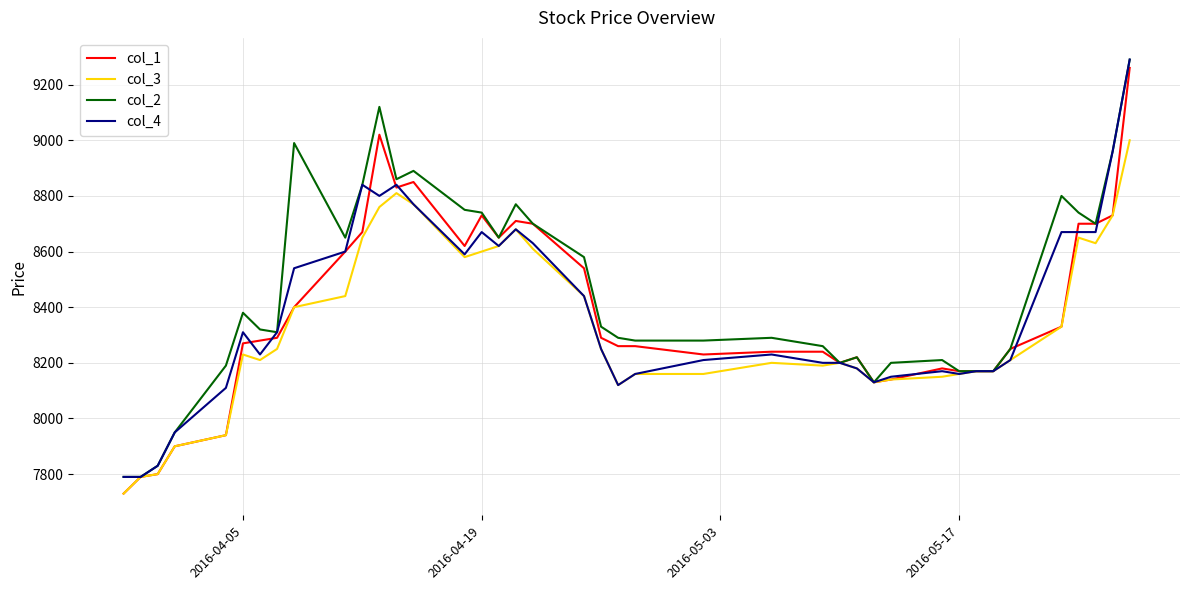

What is the maximum value for col_3?

9000